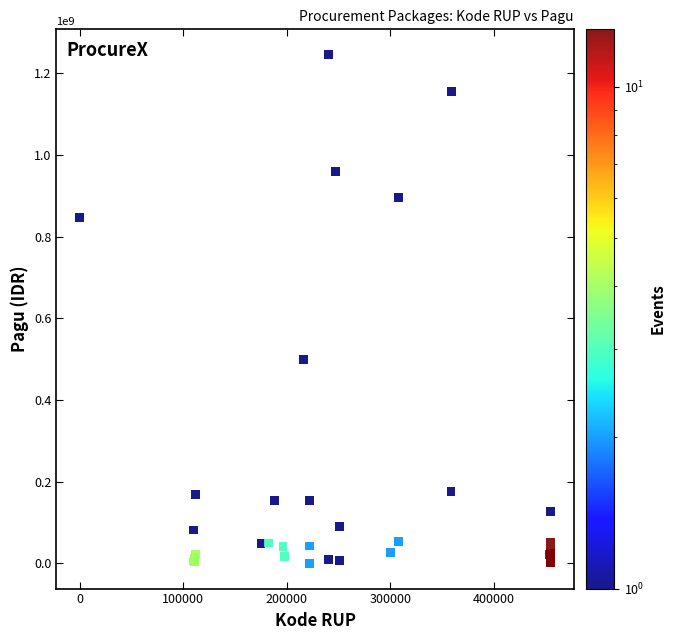

What Y value in the scatter plot is closest to 622840000?

499932000